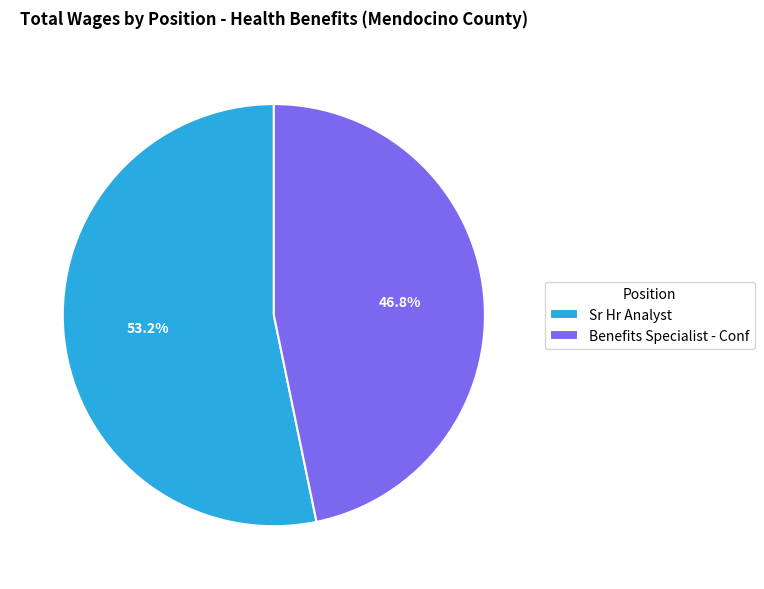

Rank the categories by value from highest to lowest.

Sr Hr Analyst, Benefits Specialist - Conf